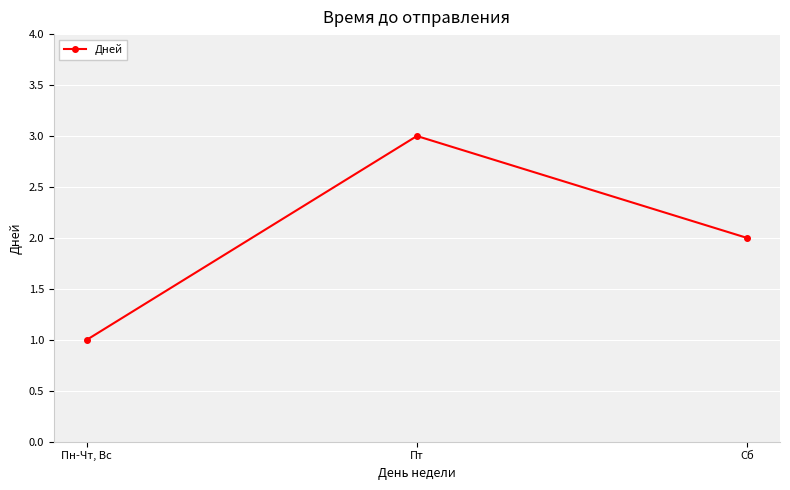

At which category does the chart reach its minimum across all series?

Пн-Чт, Вс